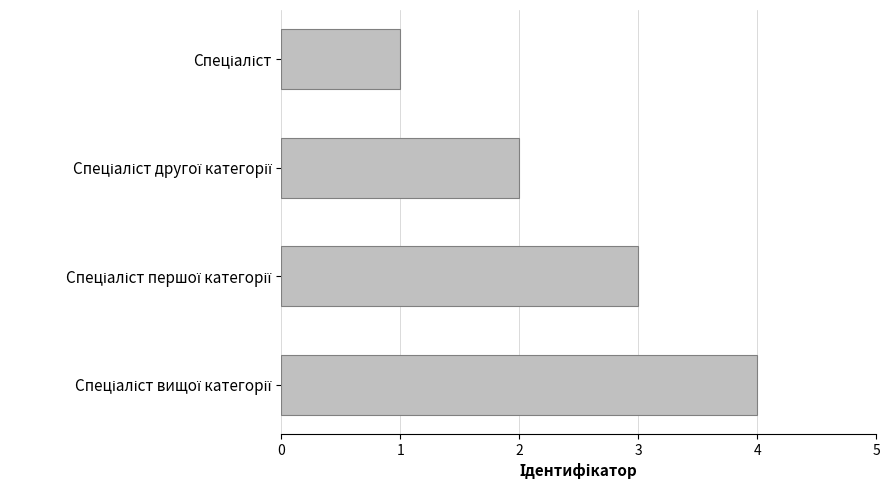

What is the difference between the maximum and minimum values?

3